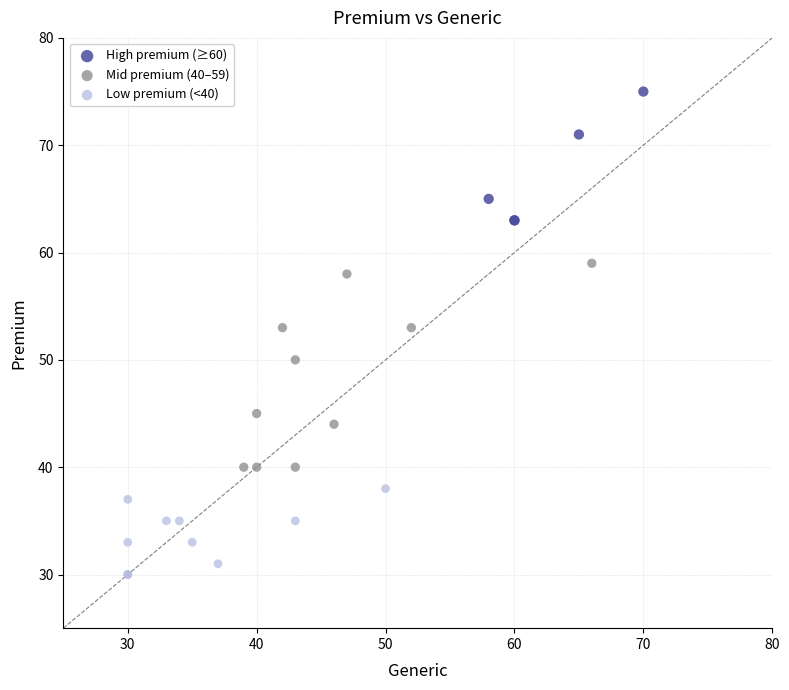

What are all the series names shown in the legend?

High premium (≥60), Mid premium (40–59), Low premium (<40)